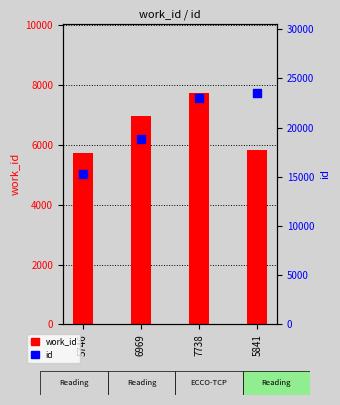

What are all the series names shown in the legend?

work_id, id